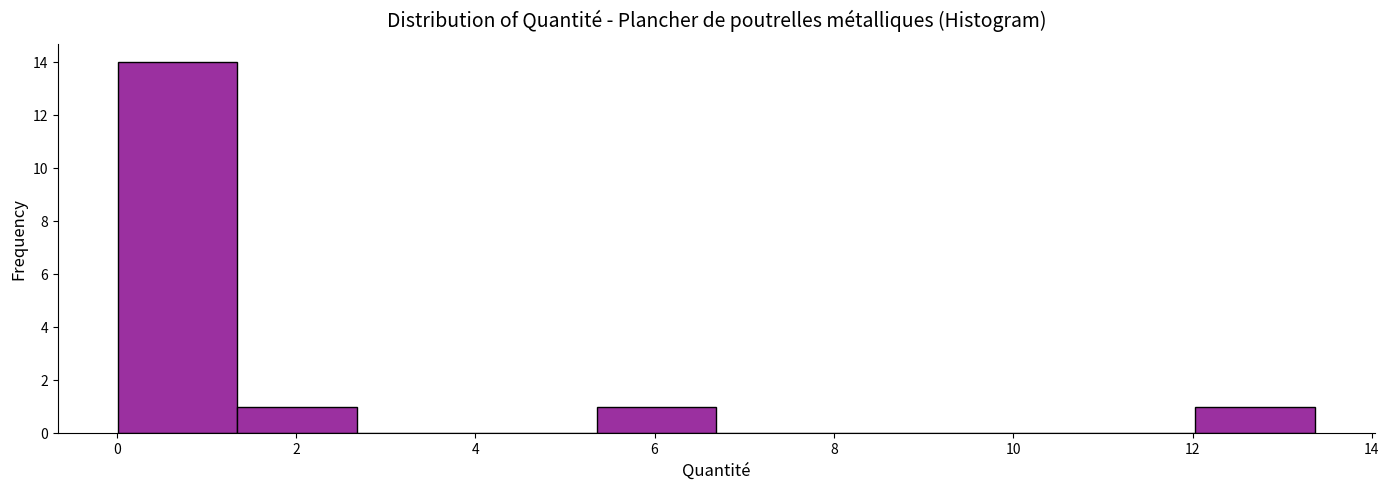

Over which range of the x-axis is the bar tallest?

0.0 to 1.4